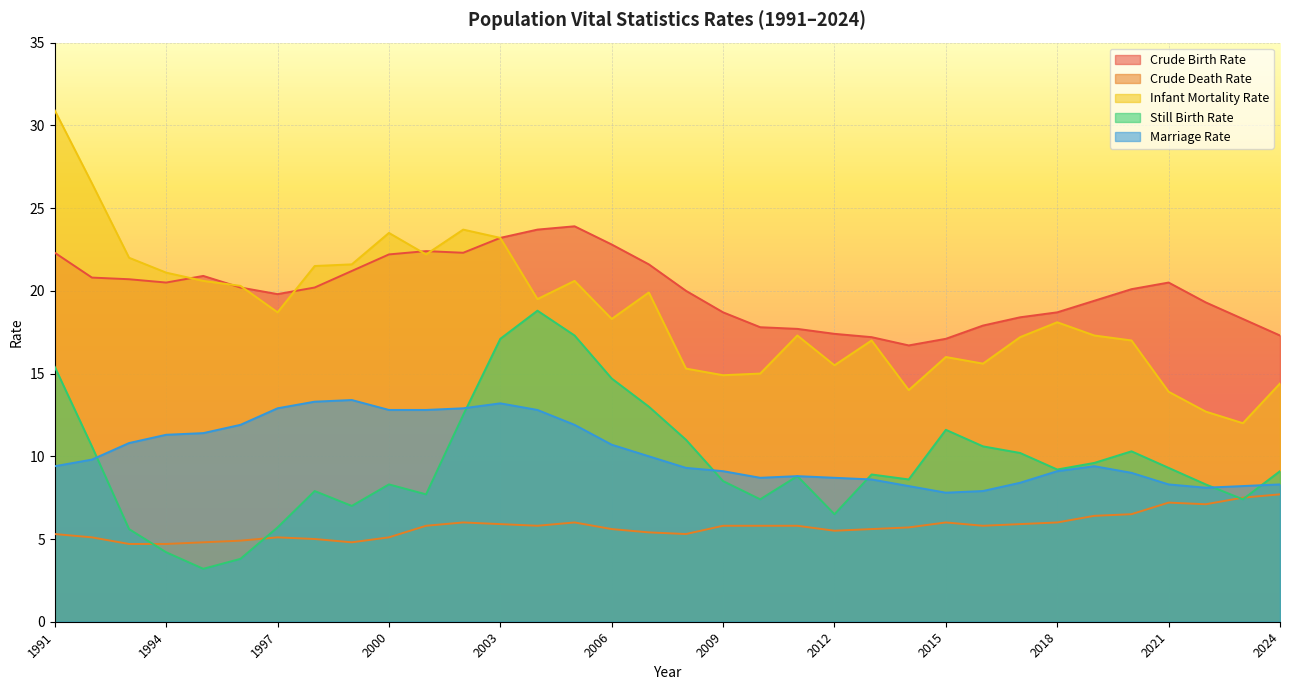

What is the spread (max minus min) of values at 1998?

16.5